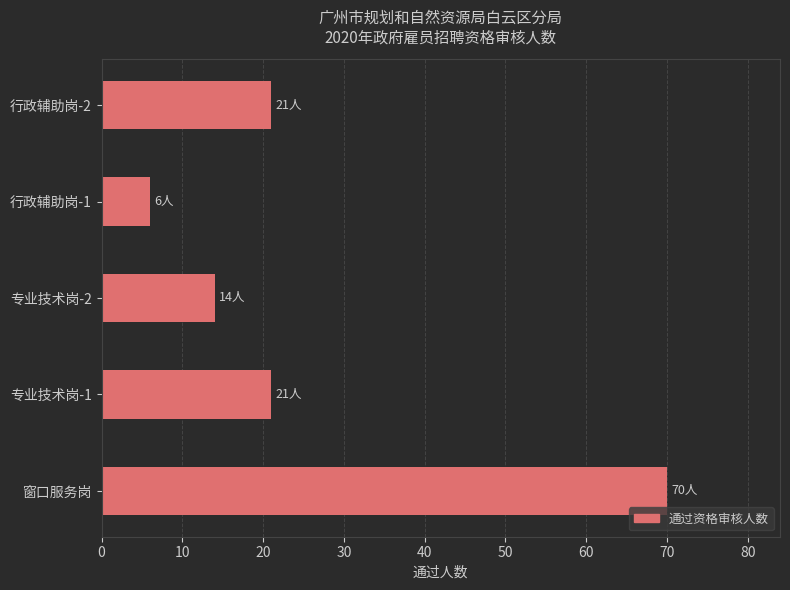

What is the average value?

26